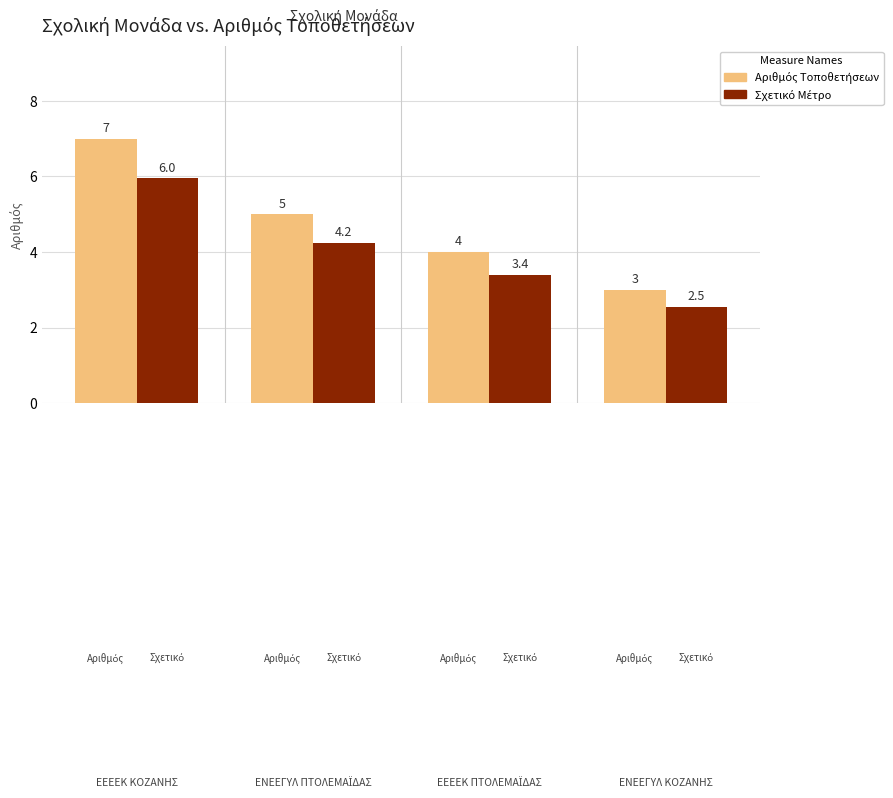

What is the maximum value shown in the chart?

7.0